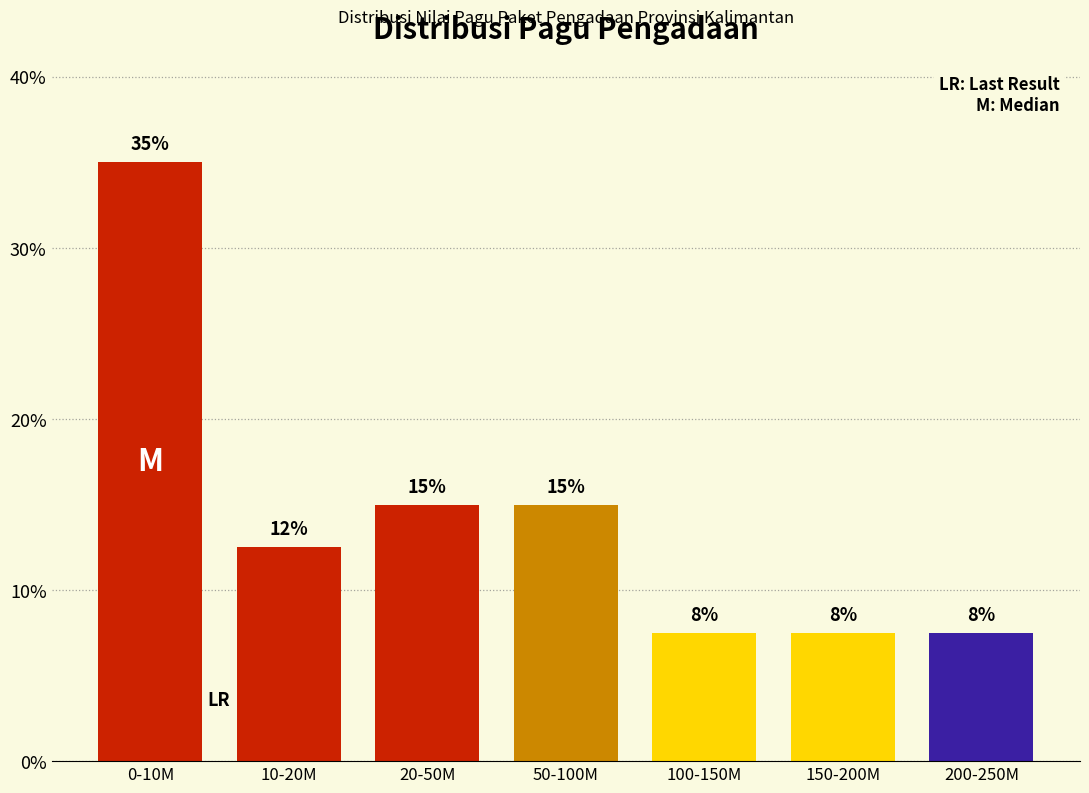

How many bars are there in total?

7